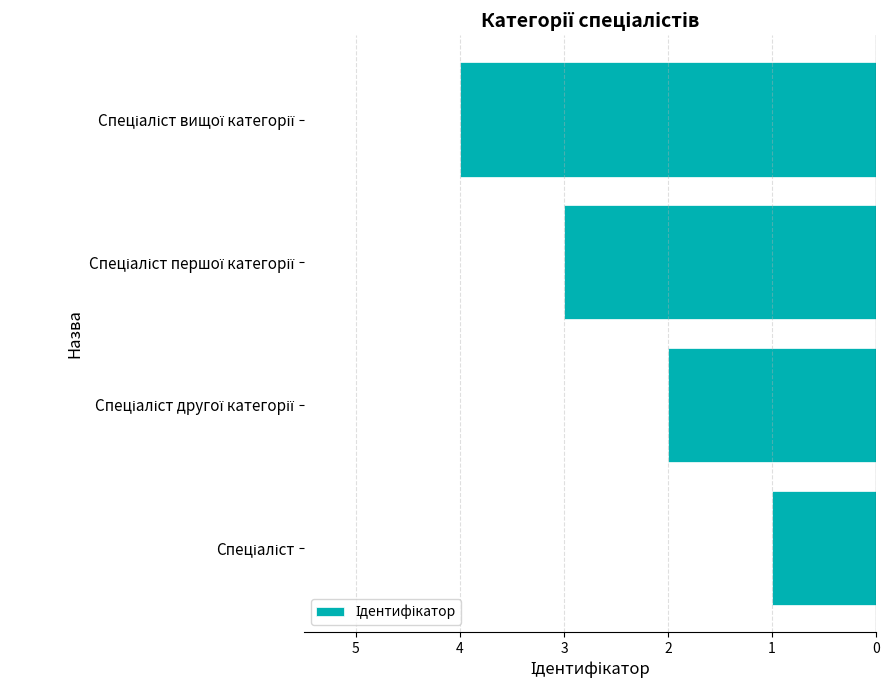

Are the bars horizontal?

Yes